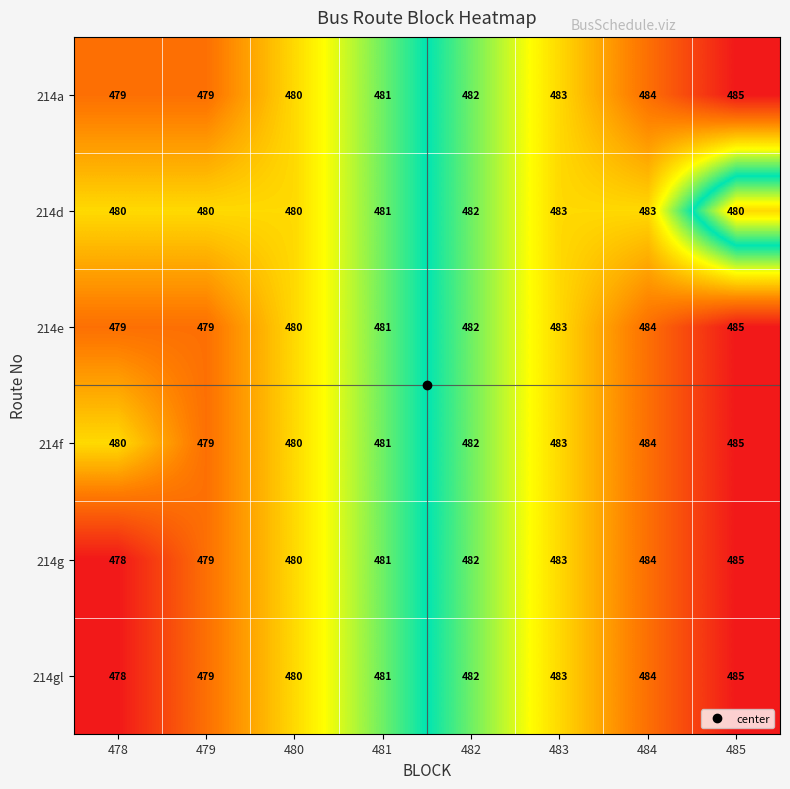

What is the total value across all series at 480?

2880